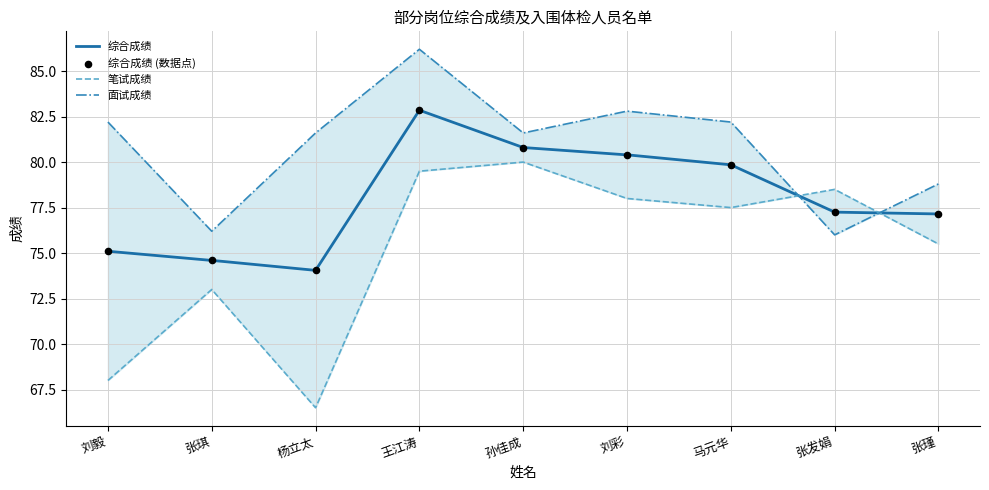

What are all the series names shown in the legend?

笔试成绩, 面试成绩, 综合成绩